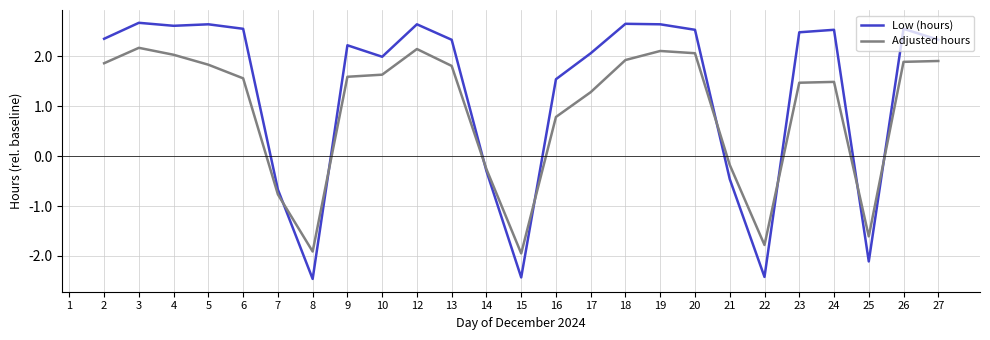

What is the value of the Adjusted hours point at the 25th from the left?

1.9